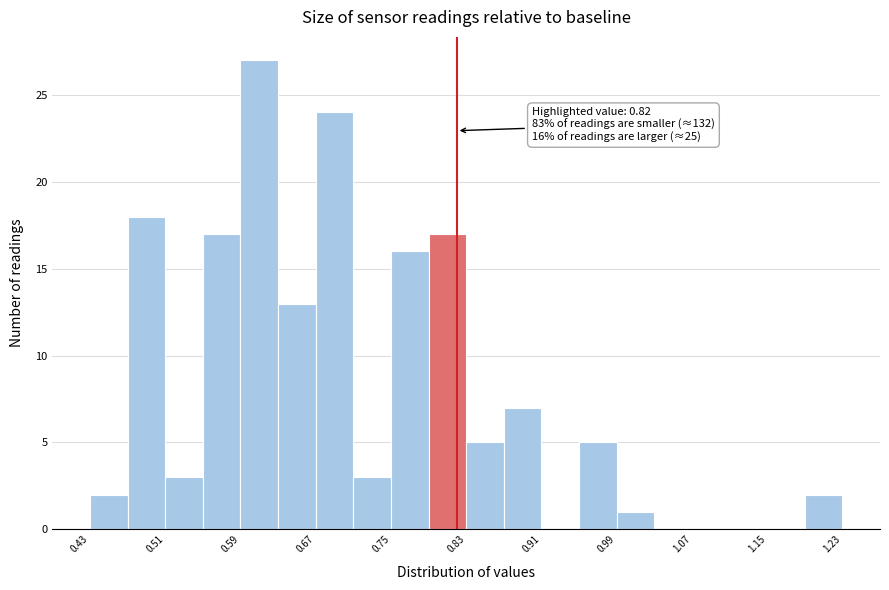

Over which range of the x-axis is the bar tallest?

0.59 to 0.63